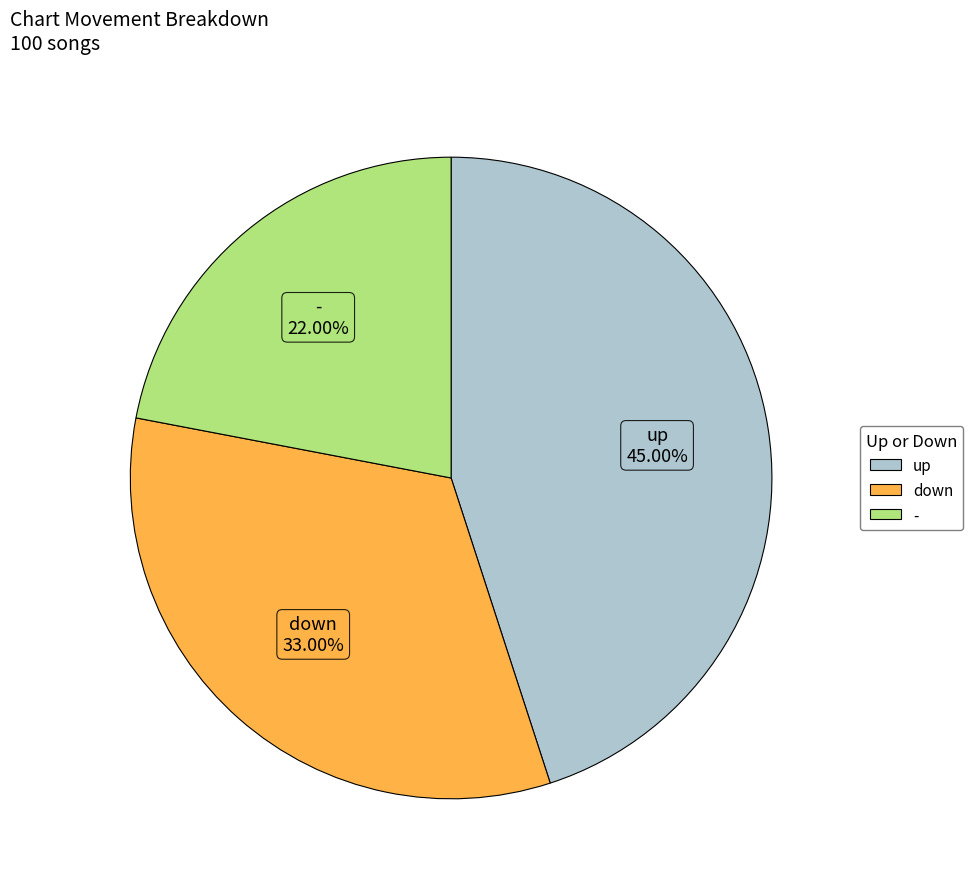

Approximately how many times larger is the value at down compared to up?

0.7